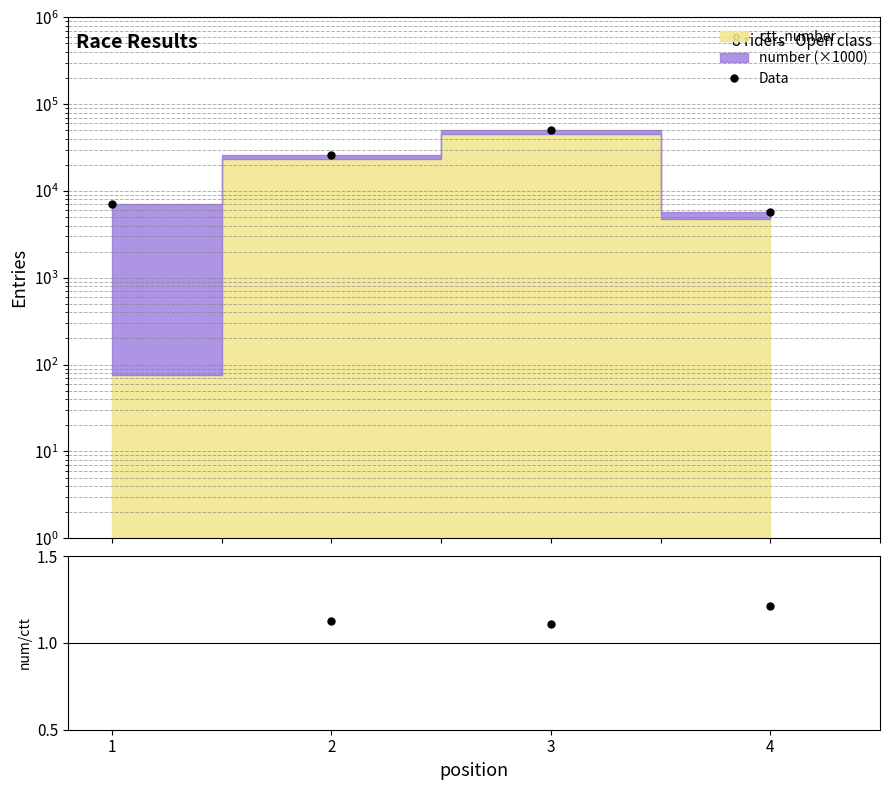

Reading left to right, transcribe all the data shown in this chart.

Data: 7075.0	26300.0	49926.0	5762.0
ratio: 94.3	1.1	1.1	1.2